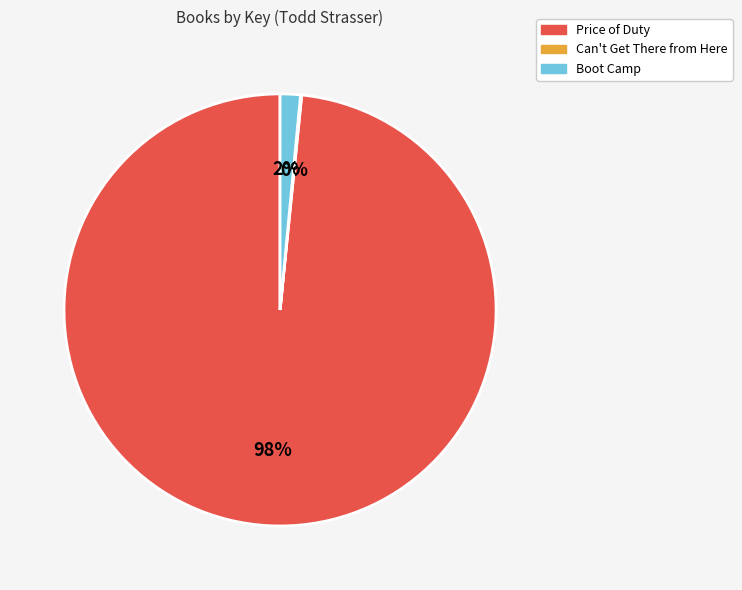

Which category accounts for the majority?

Price of Duty